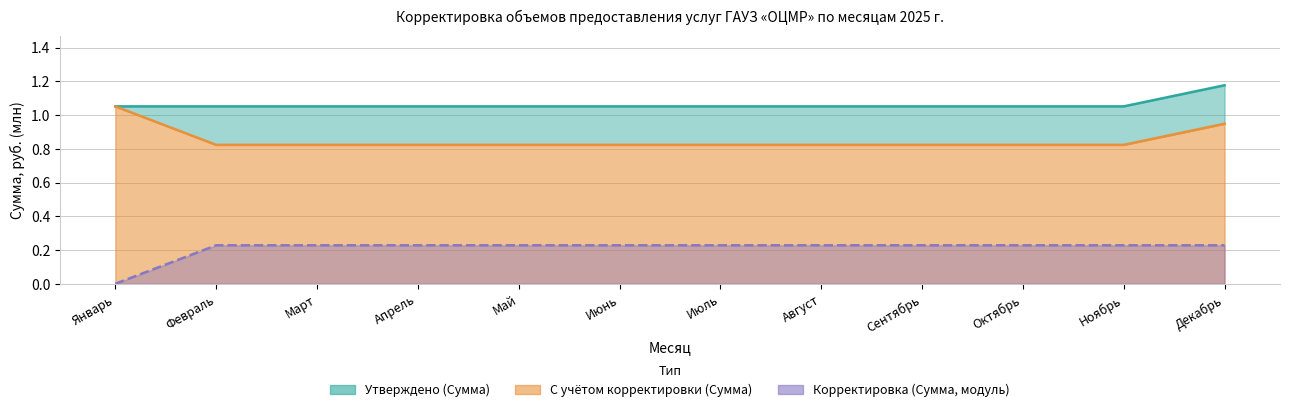

Which has a higher value, Февраль or Май?

Февраль